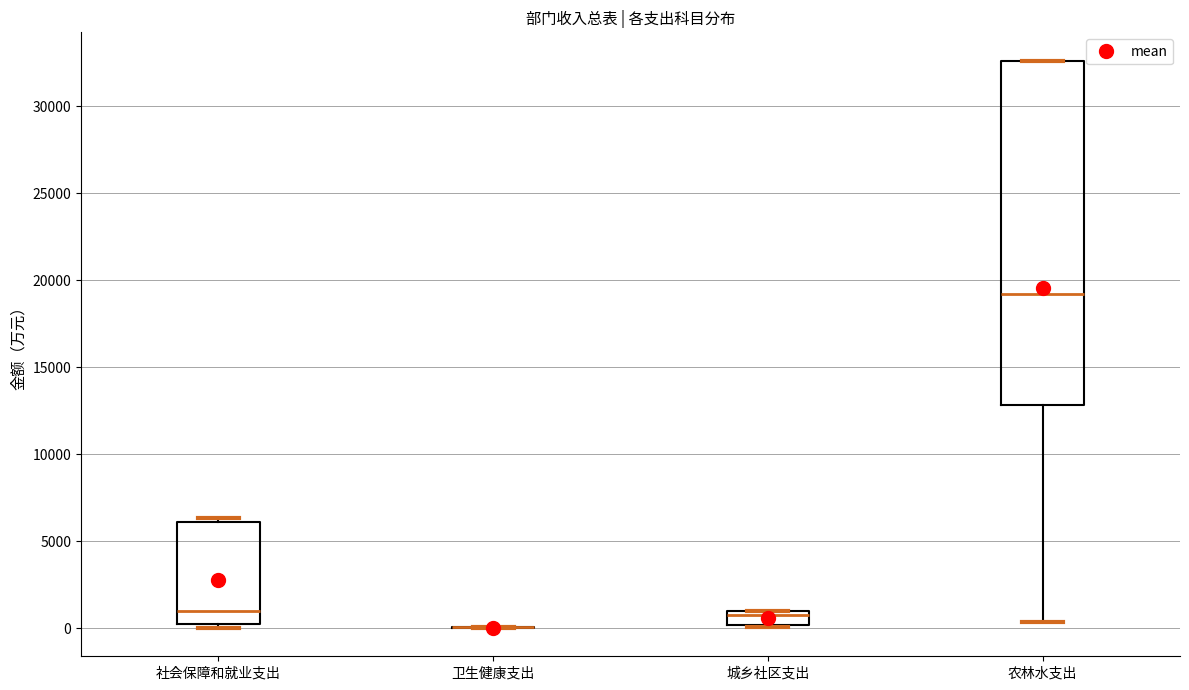

Where does the median line of the box for 社会保障和就业支出 sit on the y-axis? The values are not printed on the chart, so give them approximately, as read against the axis.

1000